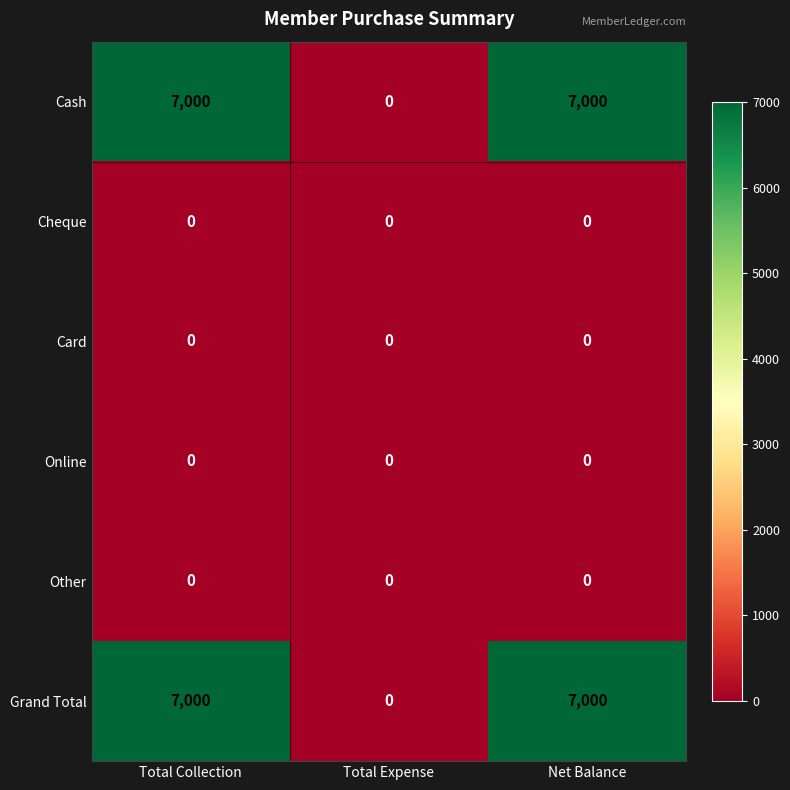

The value of Grand Total at Total Expense is 0. True or false?

True